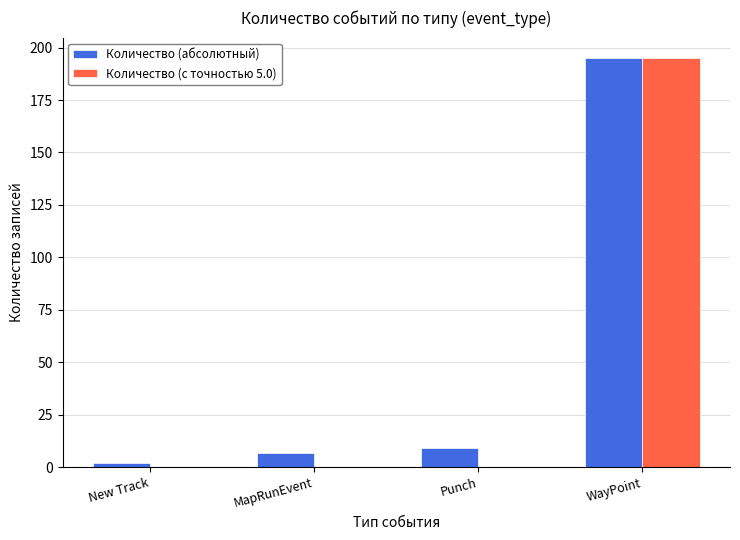

Is the value of Количество (с точностью 5.0) at WayPoint greater than the value of Количество (абсолютный) at New Track?

Yes